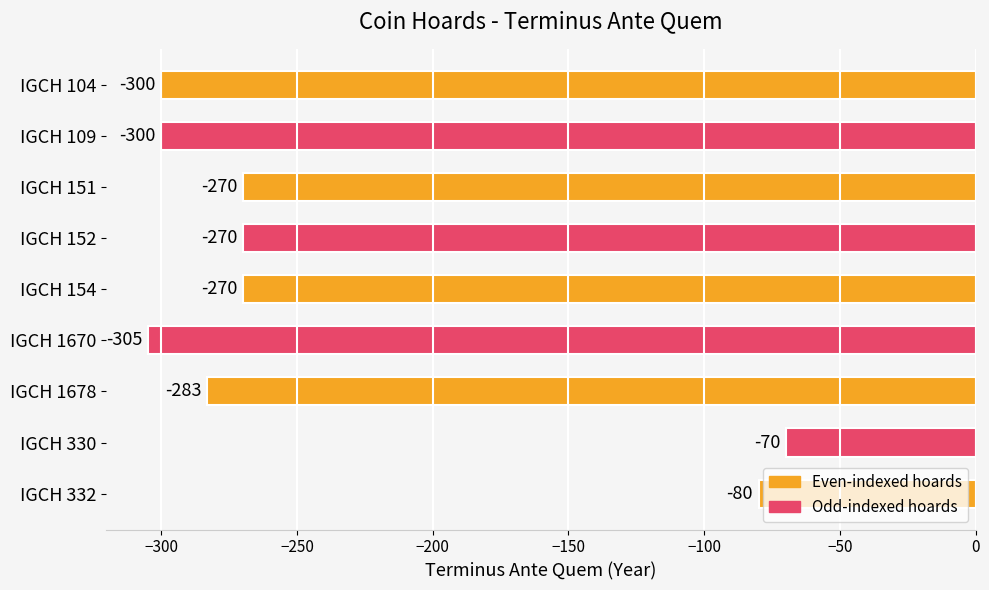

What is the change in value from IGCH 1678 to IGCH 330?

+213